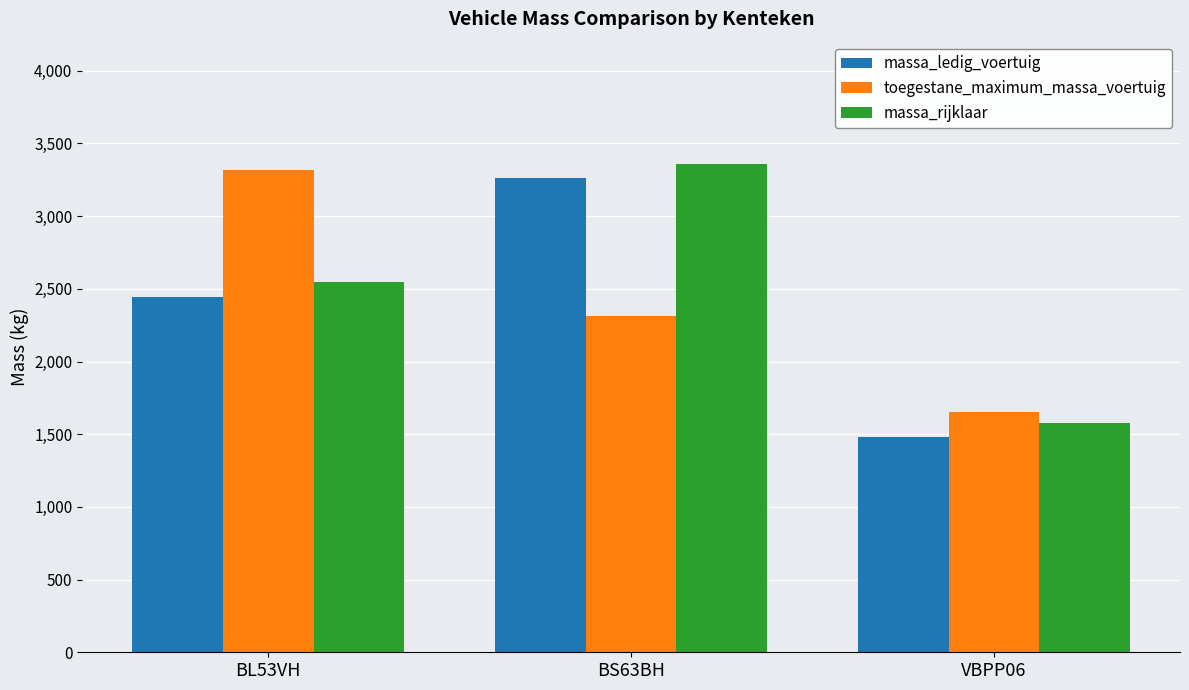

Reading right to left, what are all the values shown in this chart?

massa_ledig_voertuig: 1480	3260	2446
toegestane_maximum_massa_voertuig: 1655	2315	3319
massa_rijklaar: 1580	3360	2546